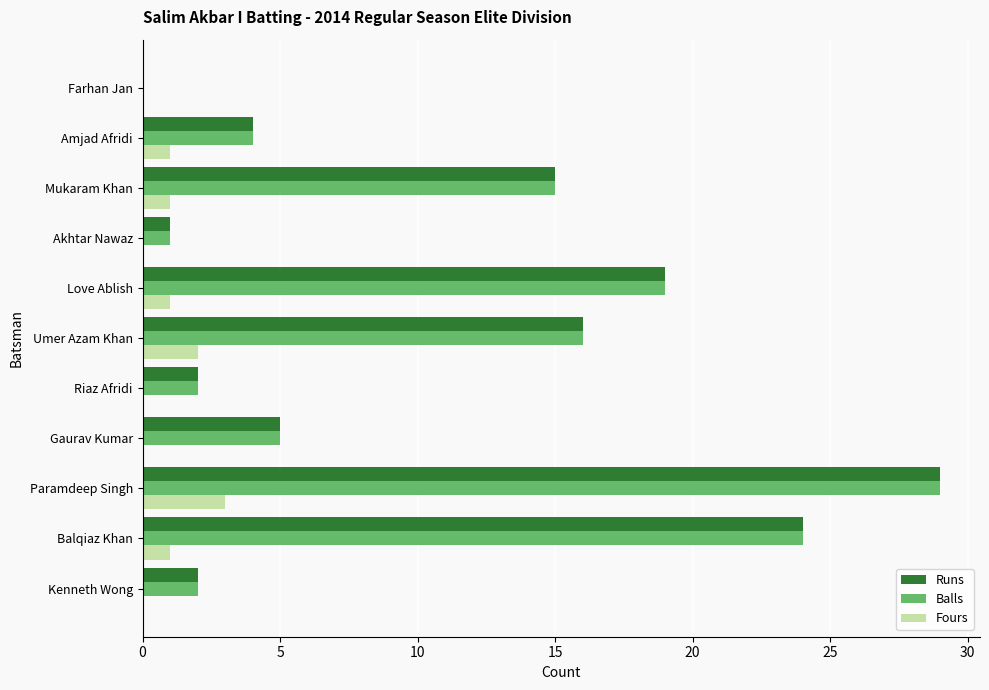

What is the total value across all series at Umer Azam Khan?

34